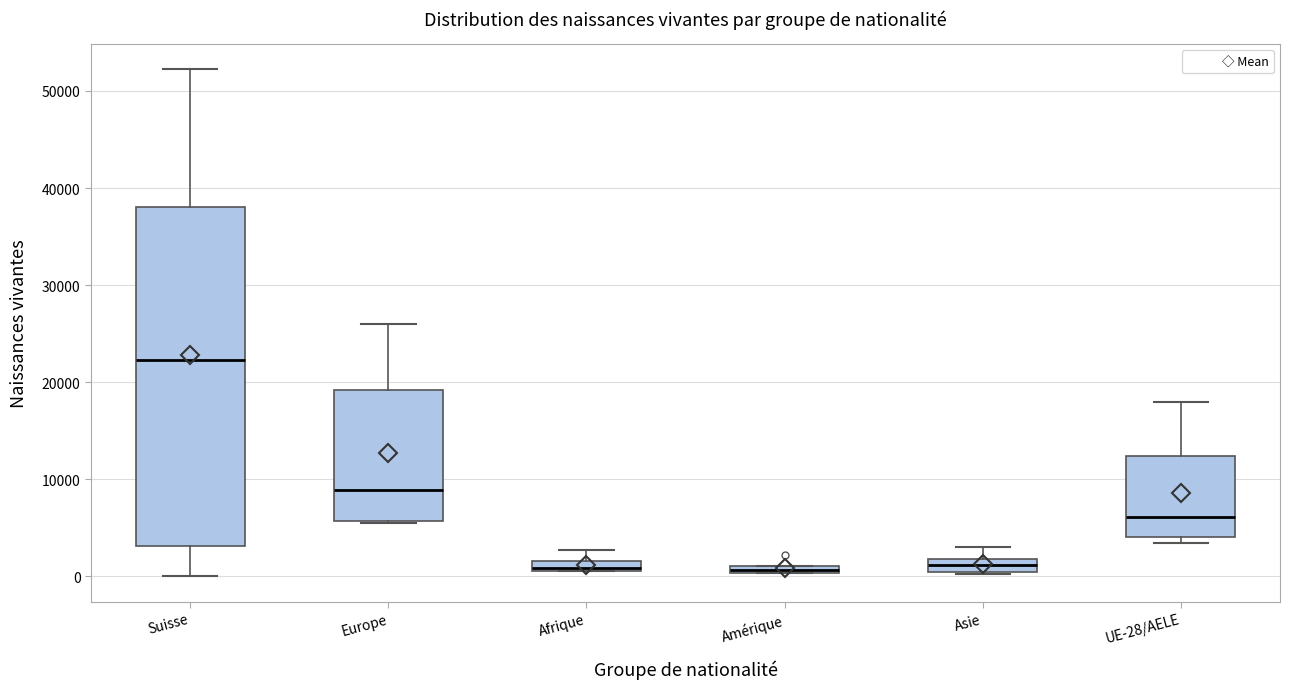

Where does the lower whisker of the box for Suisse end on the y-axis? The values are not printed on the chart, so give them approximately, as read against the axis.

0